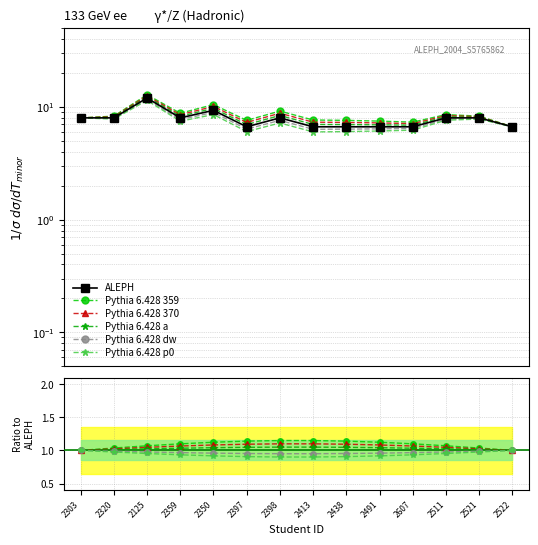

What is the label of the 10th point from the left?

2491